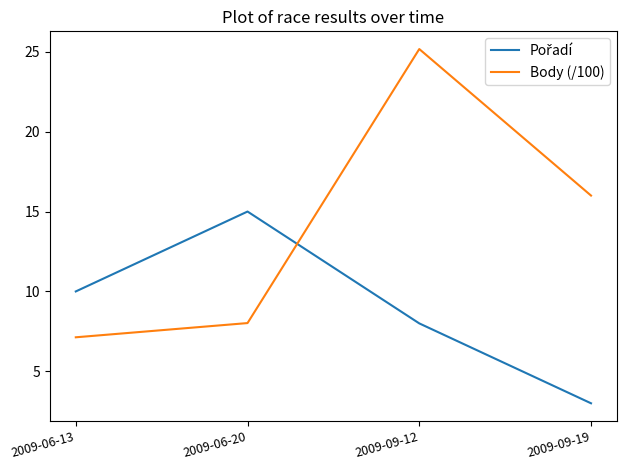

The value of Body (/100) at 2009-09-19 is 25.2. True or false?

False